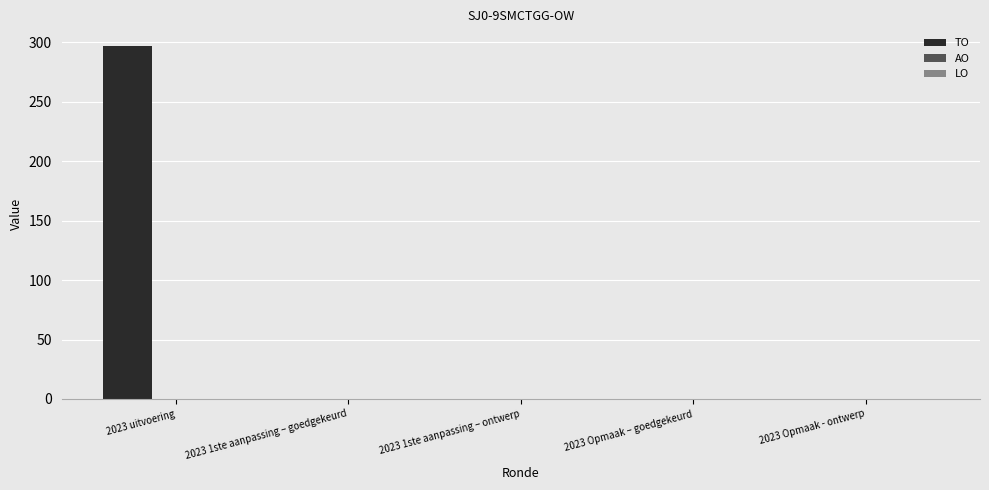

What is the sum of all values?

297